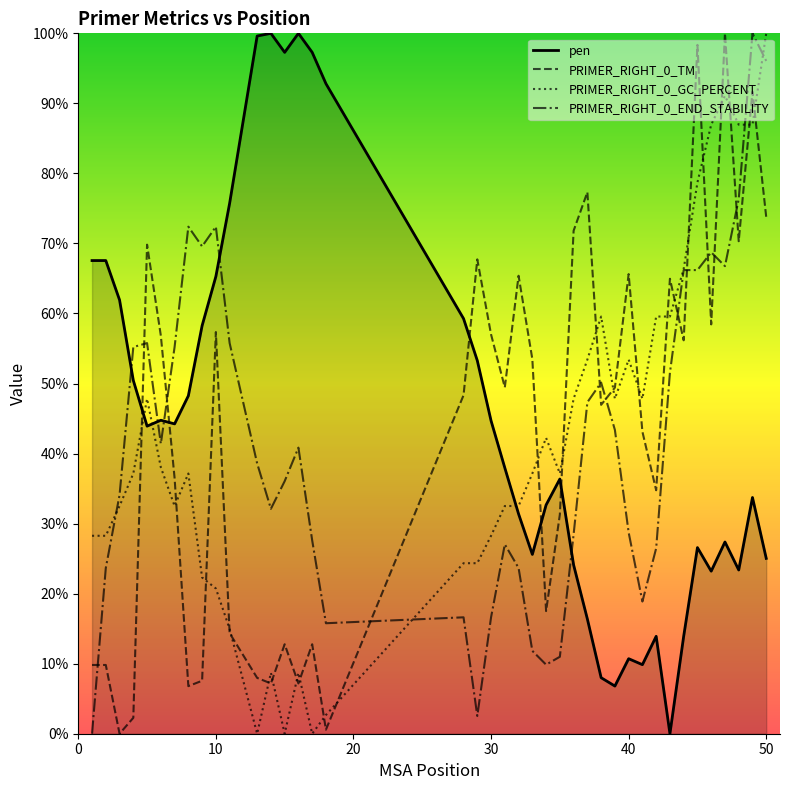

Rank the series by their average value, from highest to lowest.

pen, PRIMER_RIGHT_0_TM, PRIMER_RIGHT_0_END_STABILITY, PRIMER_RIGHT_0_GC_PERCENT